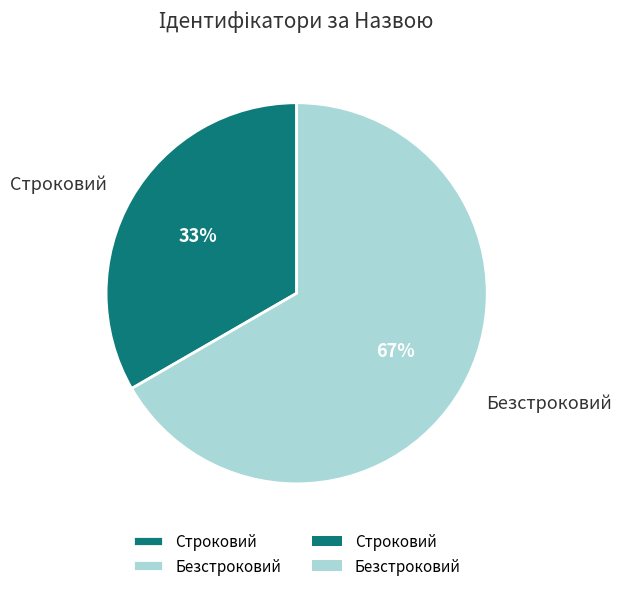

Which slice is the largest?

Безстроковий